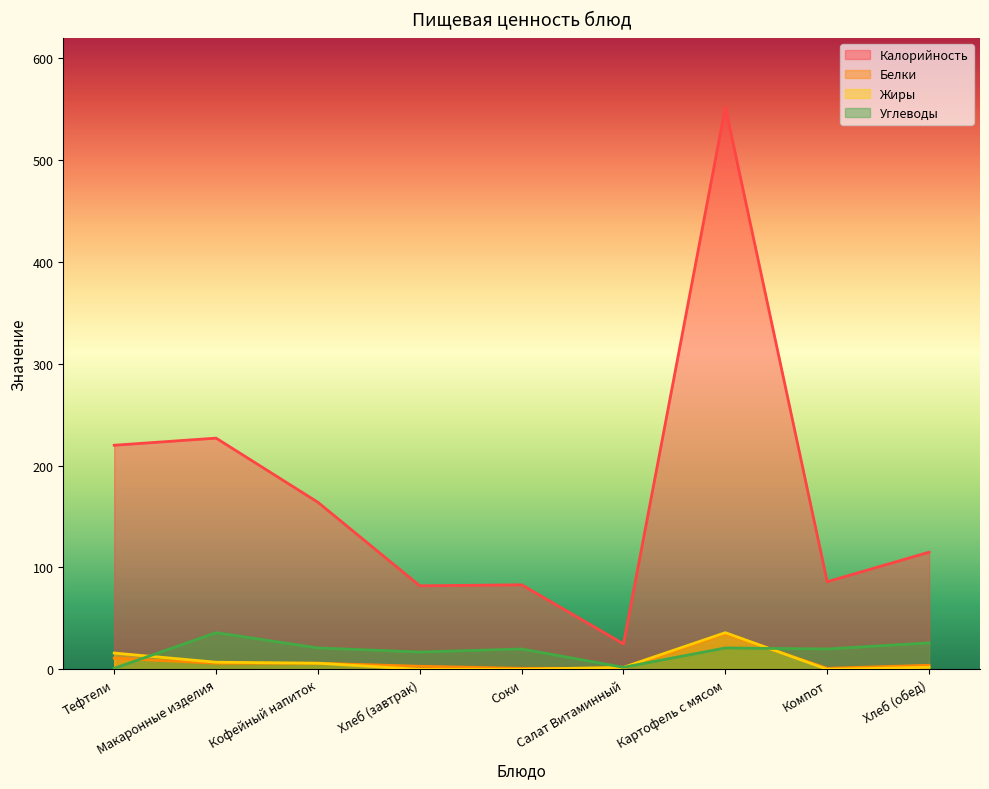

How many values in the Углеводы series exceed 20?

4